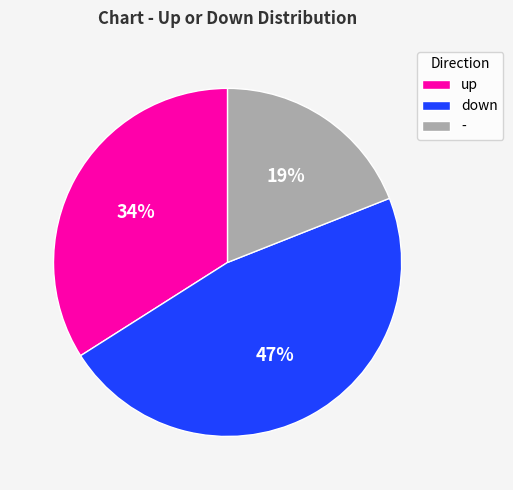

Is it true that down is 47% of the pie?

True